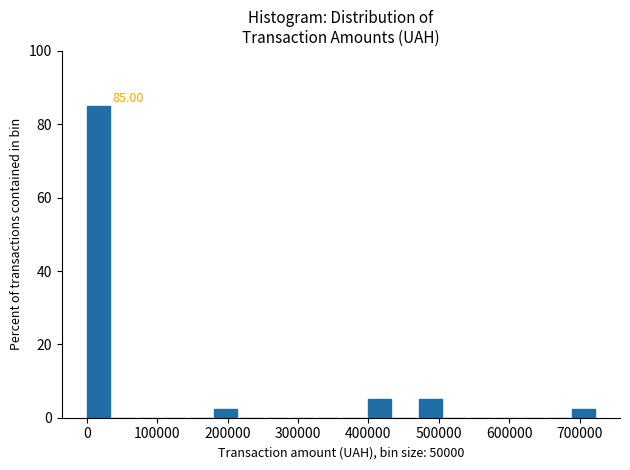

Read against the x-axis, roughly where is the centre of the tallest bar?

20000